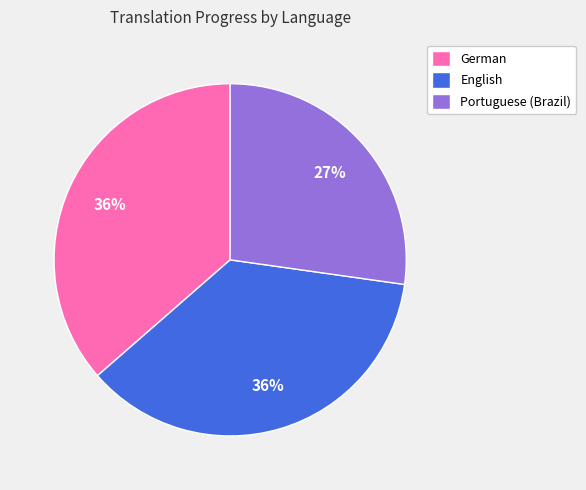

The German slice represents 36% of the pie. True or false?

True